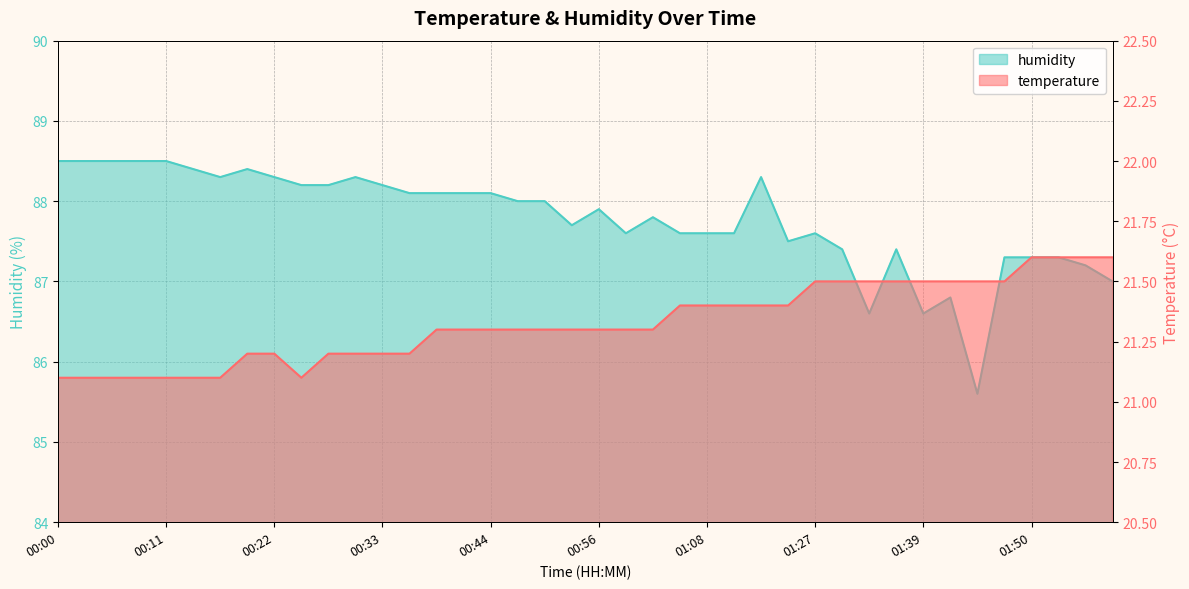

Reading right to left, list all the values displayed in this chart.

temperature: 01:59=21.6	01:56=21.6	01:53=21.6	01:50=21.6	01:47=21.5	01:44=21.5	01:41=21.5	01:39=21.5	01:36=21.5	01:33=21.5	01:30=21.5	01:27=21.5	01:20=21.4	01:17=21.4	01:11=21.4	01:08=21.4	01:05=21.4	01:02=21.3	00:59=21.3	00:56=21.3	00:53=21.3	00:50=21.3	00:47=21.3	00:44=21.3	00:42=21.3	00:39=21.3	00:36=21.2	00:33=21.2	00:31=21.2	00:28=21.2	00:25=21.1	00:22=21.2	00:20=21.2	00:17=21.1	00:14=21.1	00:11=21.1	00:08=21.1	00:05=21.1	00:03=21.1	00:00=21.1
humidity: 01:59=87.0	01:56=87.2	01:53=87.3	01:50=87.3	01:47=87.3	01:44=85.6	01:41=86.8	01:39=86.6	01:36=87.4	01:33=86.6	01:30=87.4	01:27=87.6	01:20=87.5	01:17=88.3	01:11=87.6	01:08=87.6	01:05=87.6	01:02=87.8	00:59=87.6	00:56=87.9	00:53=87.7	00:50=88.0	00:47=88.0	00:44=88.1	00:42=88.1	00:39=88.1	00:36=88.1	00:33=88.2	00:31=88.3	00:28=88.2	00:25=88.2	00:22=88.3	00:20=88.4	00:17=88.3	00:14=88.4	00:11=88.5	00:08=88.5	00:05=88.5	00:03=88.5	00:00=88.5